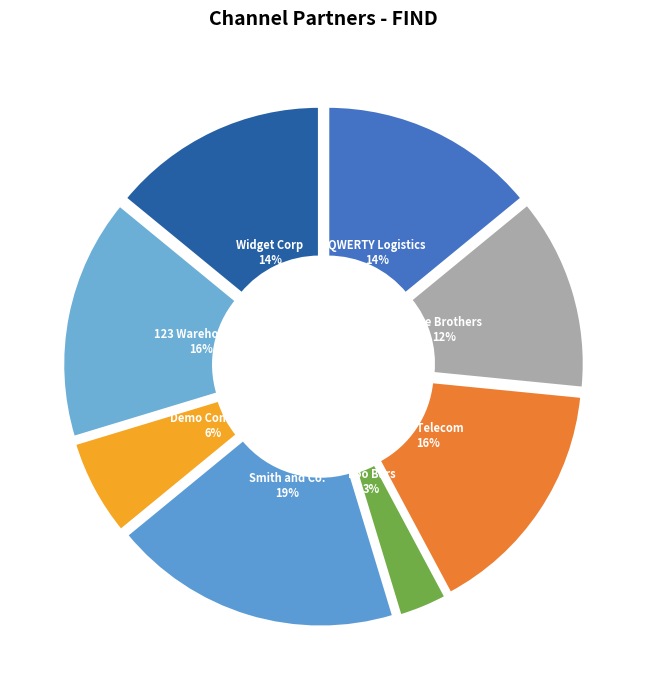

Is the sum of Smith and Co. and QWERTY Logistics greater than half?

No